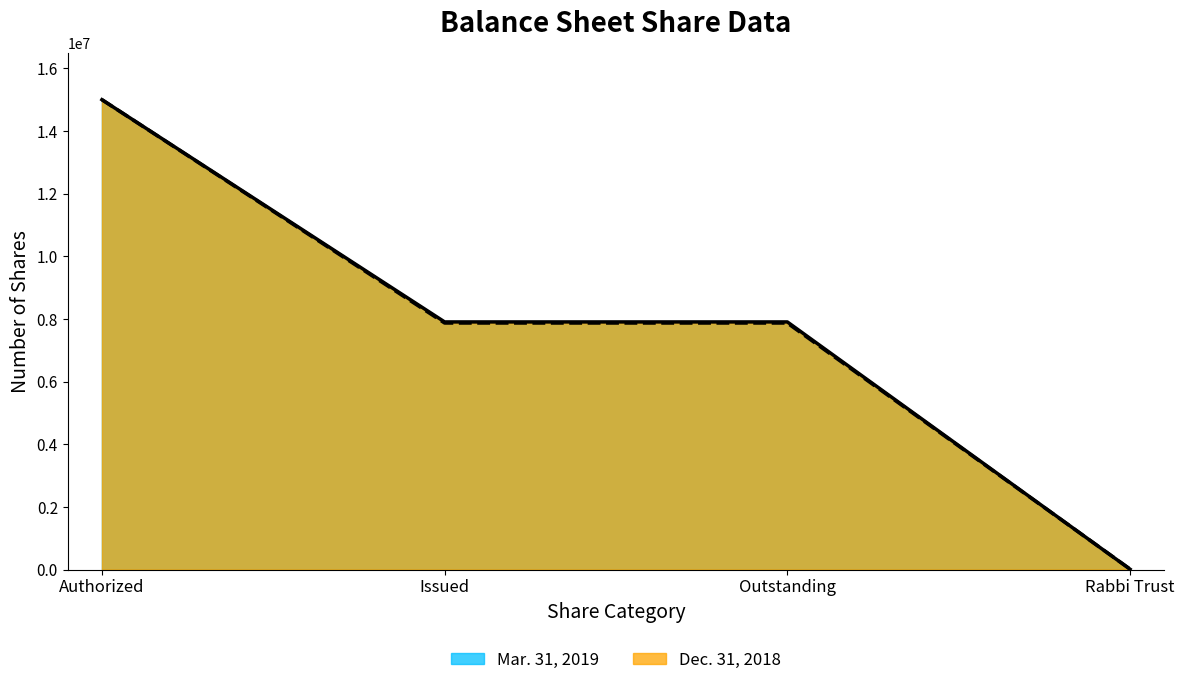

What is the value of the Mar. 31, 2019 point at the 3rd from the left?

7906078